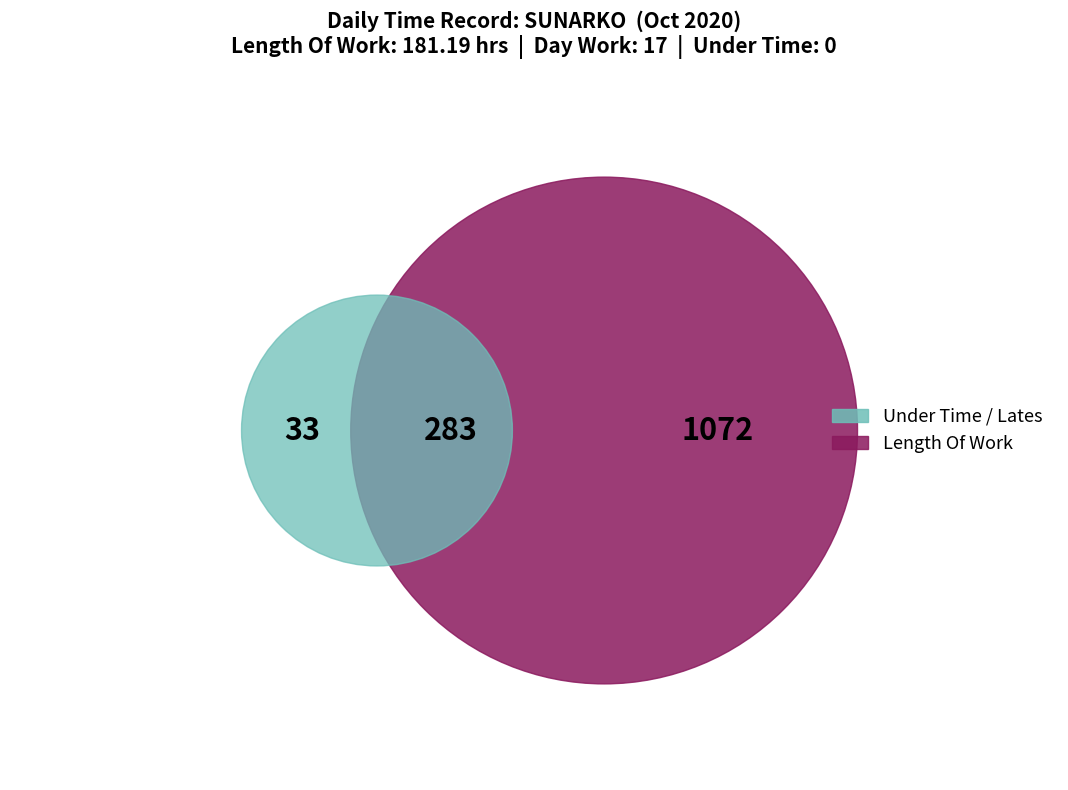

Which category has the biggest portion of the pie?

Length Of Work